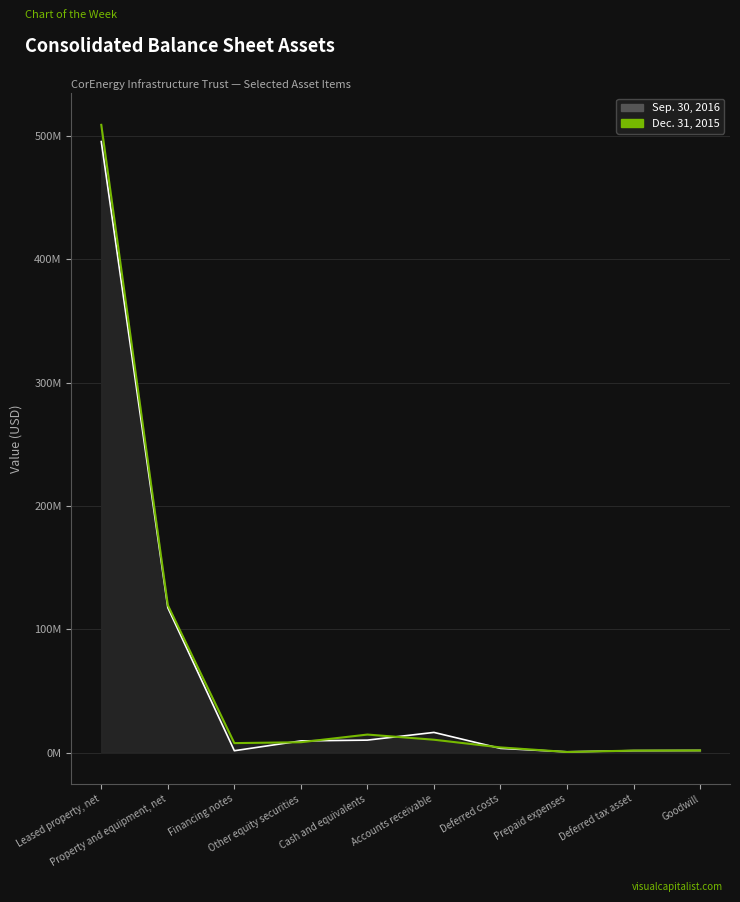

What are all the series names shown in the legend?

Sep. 30, 2016, Dec. 31, 2015